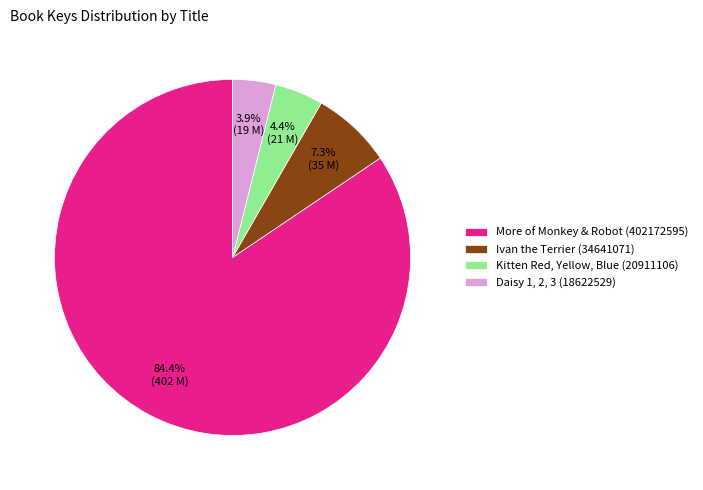

True or false: Kitten Red, Yellow, Blue (20911106) accounts for 4% of the total.

True